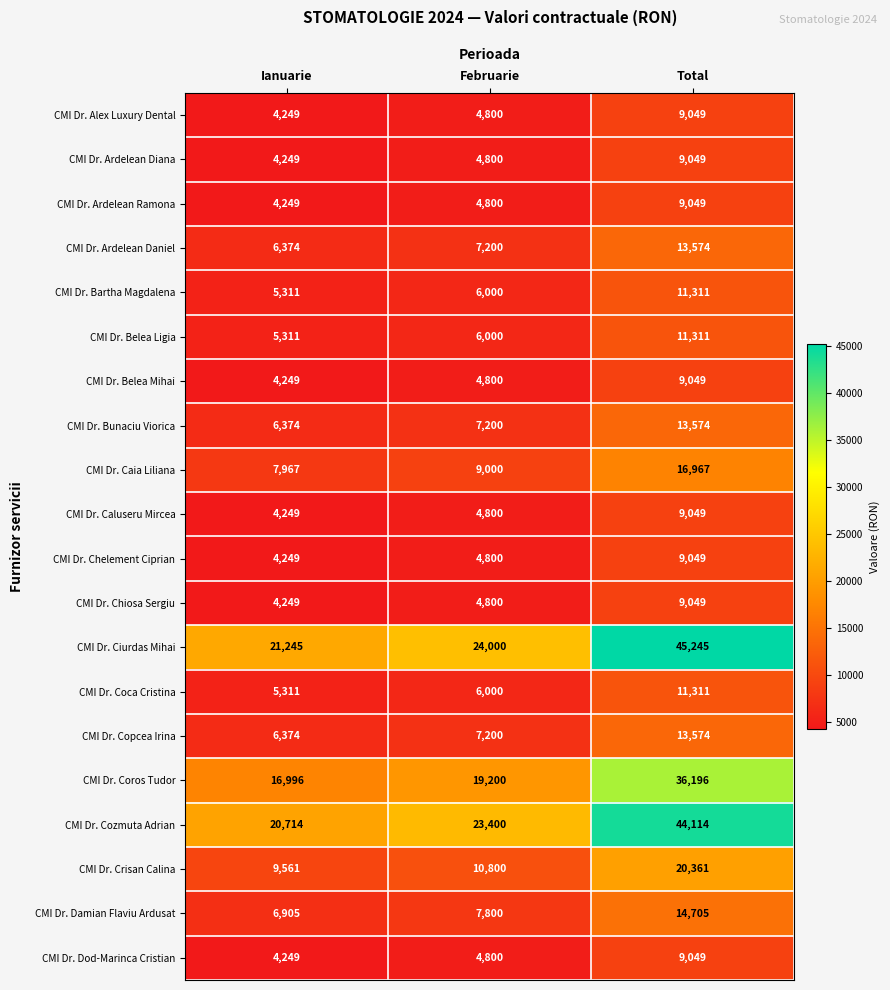

What is the approximate value of CMI Dr. Caluseru Mircea at Total, to the nearest 100?

9000